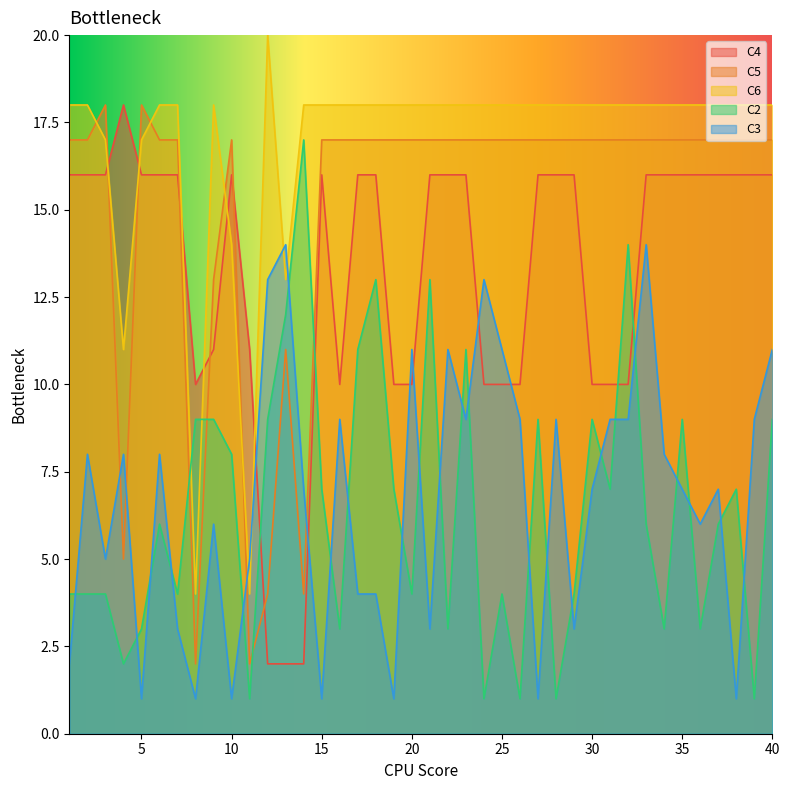

What is the sum of the C3 values at 7 and 38?

4